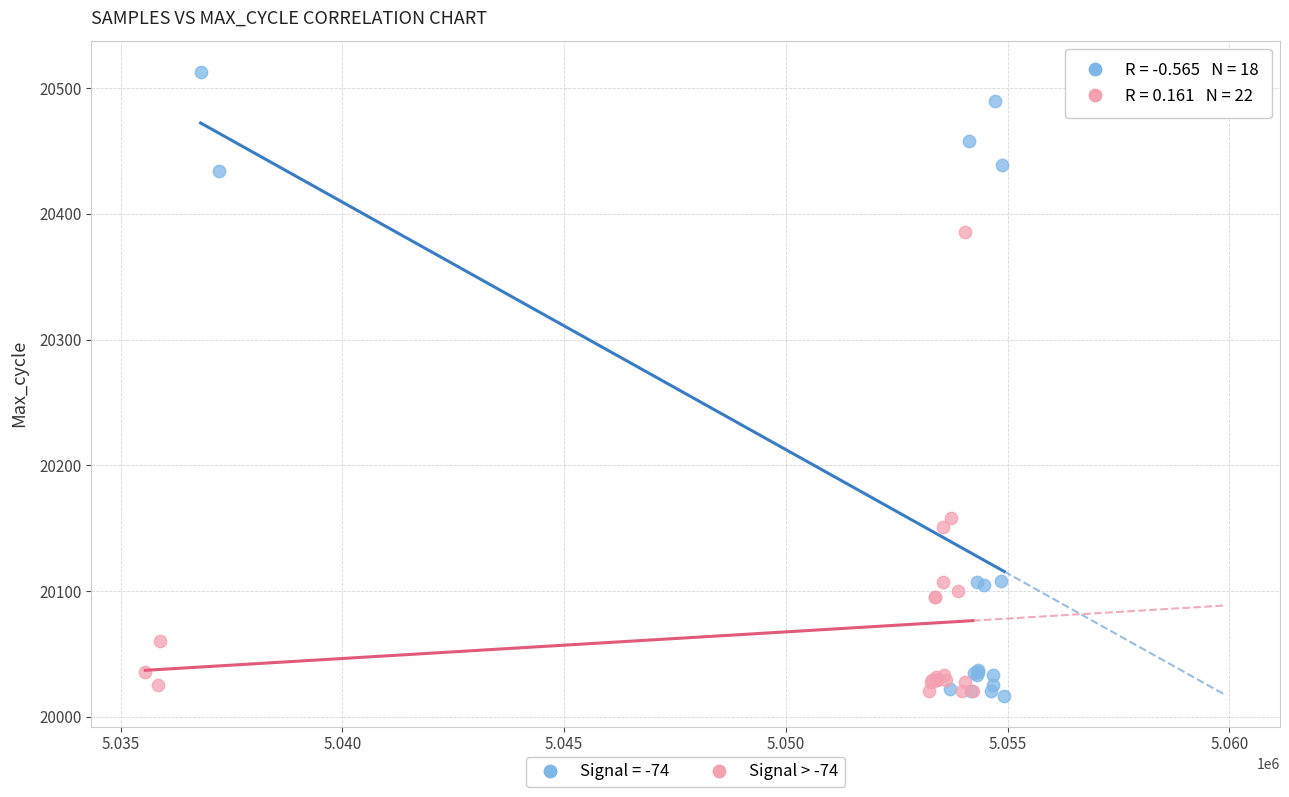

Which series has the largest Y range (max minus min)?

Signal = -74